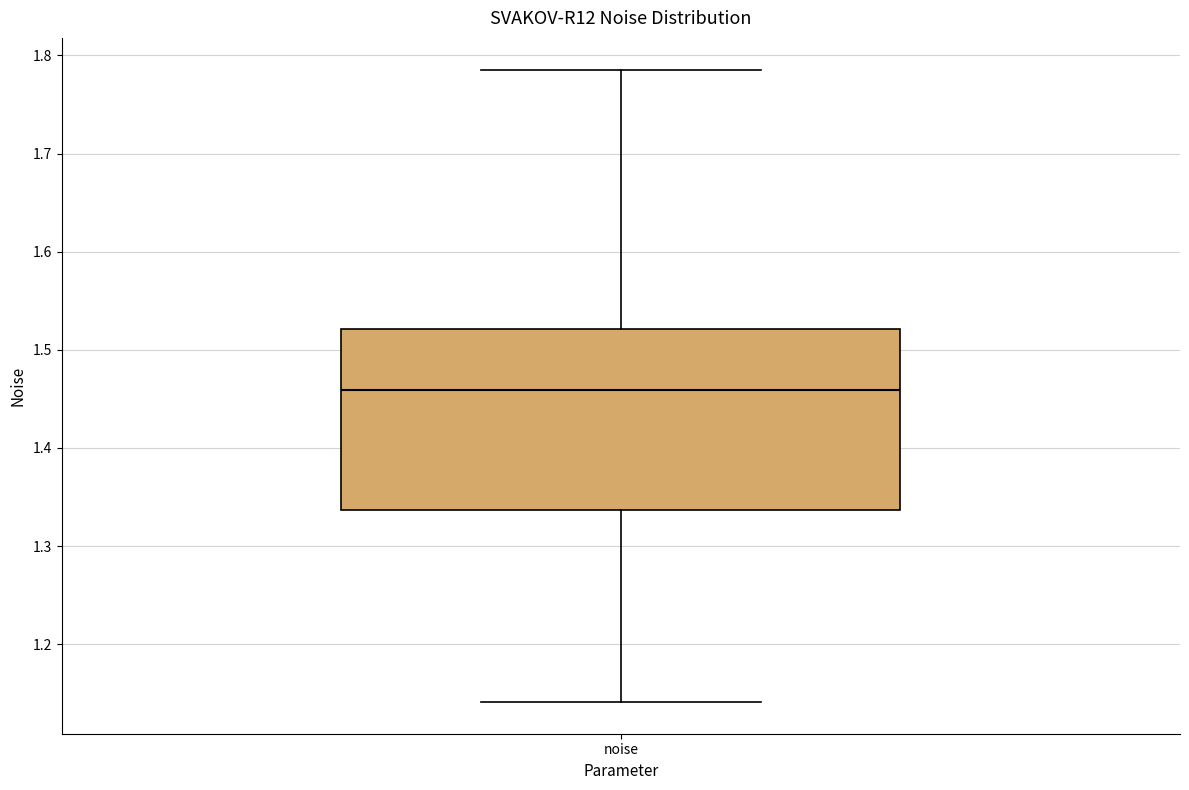

Read this box plot against the y-axis: the position of the median line, the range covered by the box, and the ends of both whiskers. The values are not printed on the chart, so give them approximately, as read against the axis.

median 1.46, box 1.34 to 1.52, whiskers 1.14 to 1.79